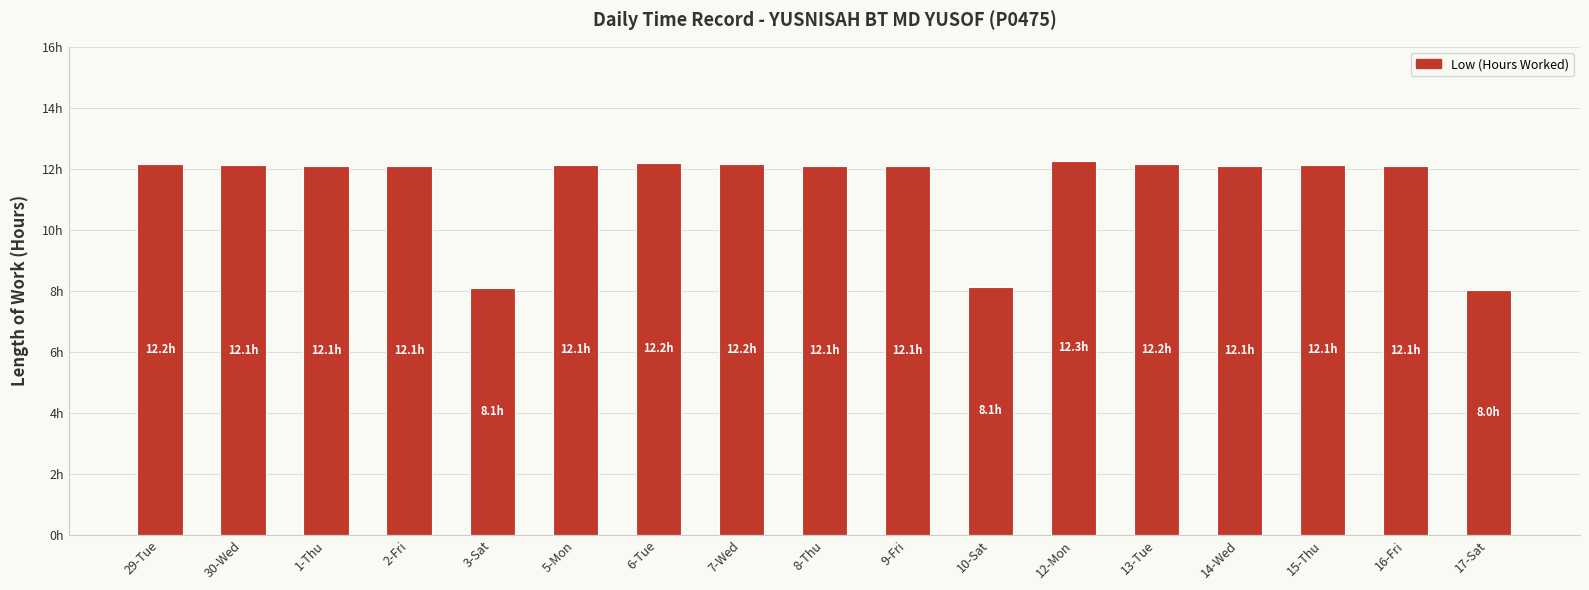

What is the label of the 15th bar from the left?

15-Thu